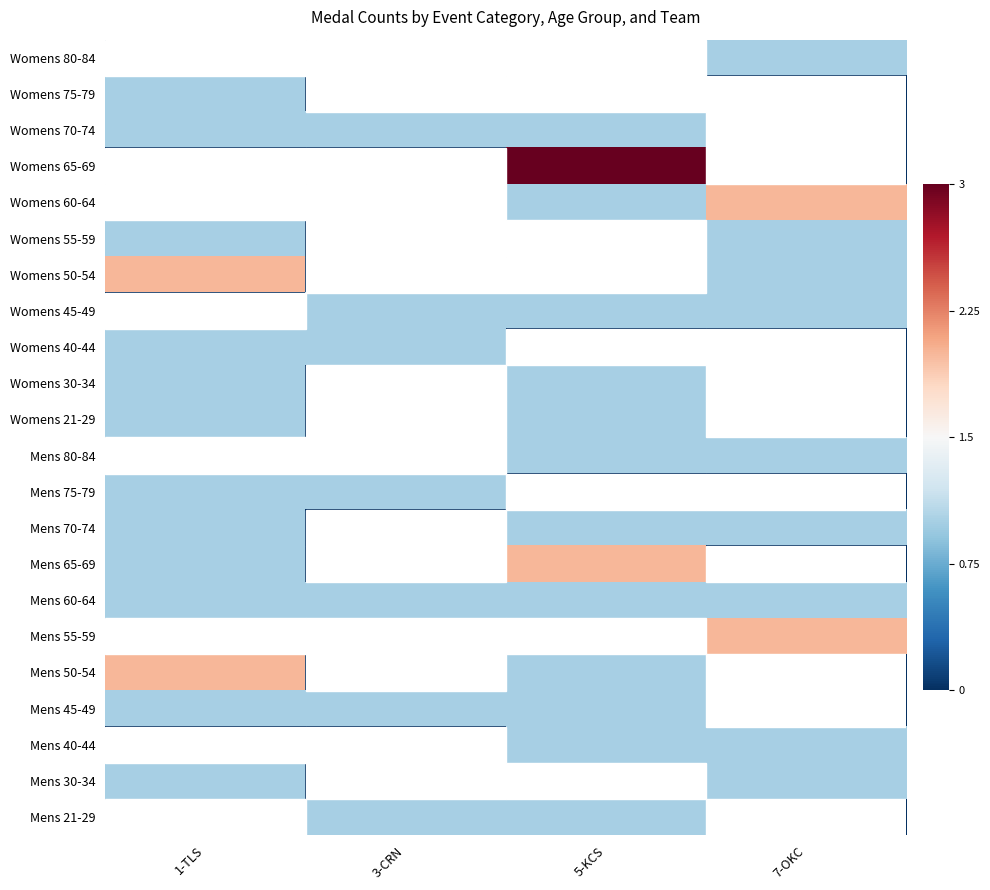

Reading left to right, transcribe all the data shown in this chart.

Womens 80-84: 1-TLS=-1.5	3-CRN=-1.5	5-KCS=-1.5	7-OKC=-0.5
Womens 75-79: 1-TLS=-0.5	3-CRN=-1.5	5-KCS=-1.5	7-OKC=-1.5
Womens 70-74: 1-TLS=-0.5	3-CRN=-0.5	5-KCS=-0.5	7-OKC=-1.5
Womens 65-69: 1-TLS=-1.5	3-CRN=-1.5	5-KCS=1.5	7-OKC=-1.5
Womens 60-64: 1-TLS=-1.5	3-CRN=-1.5	5-KCS=-0.5	7-OKC=0.5
Womens 55-59: 1-TLS=-0.5	3-CRN=-1.5	5-KCS=-1.5	7-OKC=-0.5
Womens 50-54: 1-TLS=0.5	3-CRN=-1.5	5-KCS=-1.5	7-OKC=-0.5
Womens 45-49: 1-TLS=-1.5	3-CRN=-0.5	5-KCS=-0.5	7-OKC=-0.5
Womens 40-44: 1-TLS=-0.5	3-CRN=-0.5	5-KCS=-1.5	7-OKC=-1.5
Womens 30-34: 1-TLS=-0.5	3-CRN=-1.5	5-KCS=-0.5	7-OKC=-1.5
Womens 21-29: 1-TLS=-0.5	3-CRN=-1.5	5-KCS=-0.5	7-OKC=-1.5
Mens 80-84: 1-TLS=-1.5	3-CRN=-1.5	5-KCS=-0.5	7-OKC=-0.5
Mens 75-79: 1-TLS=-0.5	3-CRN=-0.5	5-KCS=-1.5	7-OKC=-1.5
Mens 70-74: 1-TLS=-0.5	3-CRN=-1.5	5-KCS=-0.5	7-OKC=-0.5
Mens 65-69: 1-TLS=-0.5	3-CRN=-1.5	5-KCS=0.5	7-OKC=-1.5
Mens 60-64: 1-TLS=-0.5	3-CRN=-0.5	5-KCS=-0.5	7-OKC=-0.5
Mens 55-59: 1-TLS=-1.5	3-CRN=-1.5	5-KCS=-1.5	7-OKC=0.5
Mens 50-54: 1-TLS=0.5	3-CRN=-1.5	5-KCS=-0.5	7-OKC=-1.5
Mens 45-49: 1-TLS=-0.5	3-CRN=-0.5	5-KCS=-0.5	7-OKC=-1.5
Mens 40-44: 1-TLS=-1.5	3-CRN=-1.5	5-KCS=-0.5	7-OKC=-0.5
Mens 30-34: 1-TLS=-0.5	3-CRN=-1.5	5-KCS=-1.5	7-OKC=-0.5
Mens 21-29: 1-TLS=-1.5	3-CRN=-0.5	5-KCS=-0.5	7-OKC=-1.5